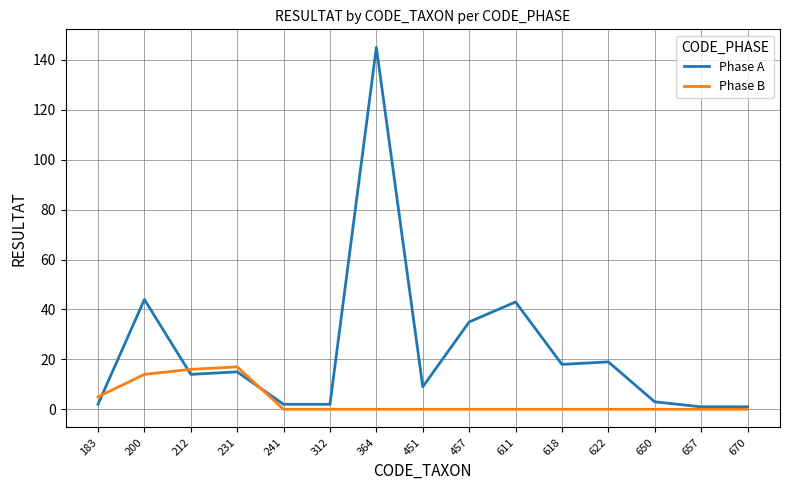

Reading right to left, extract all data points from this chart.

Phase A: 1	1	3	19	18	43	35	9	145	2	2	15	14	44	2
Phase B: 0	0	0	0	0	0	0	0	0	0	0	17	16	14	5